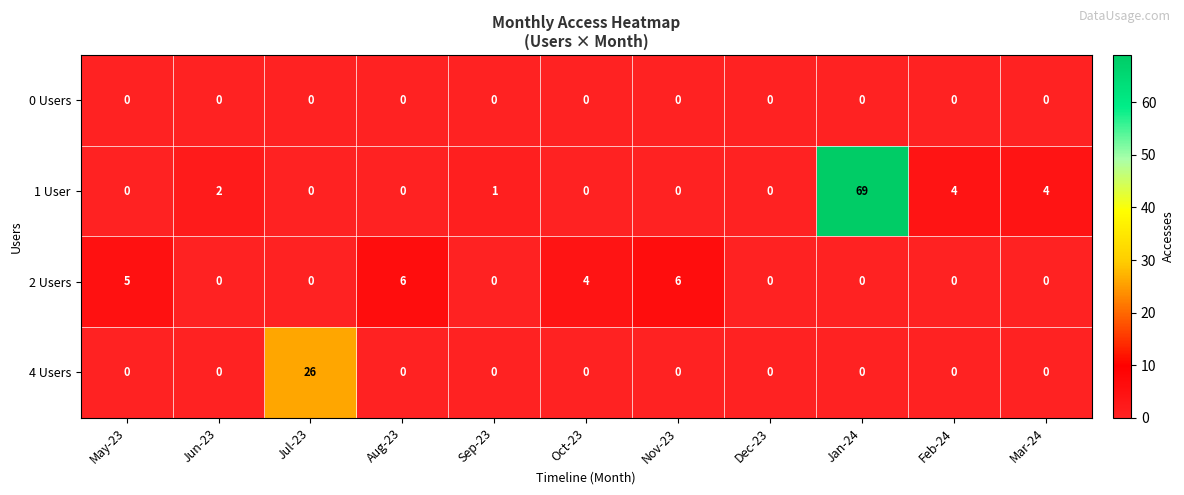

What is the difference between the 1 User values at Jul-23 and Mar-24?

4